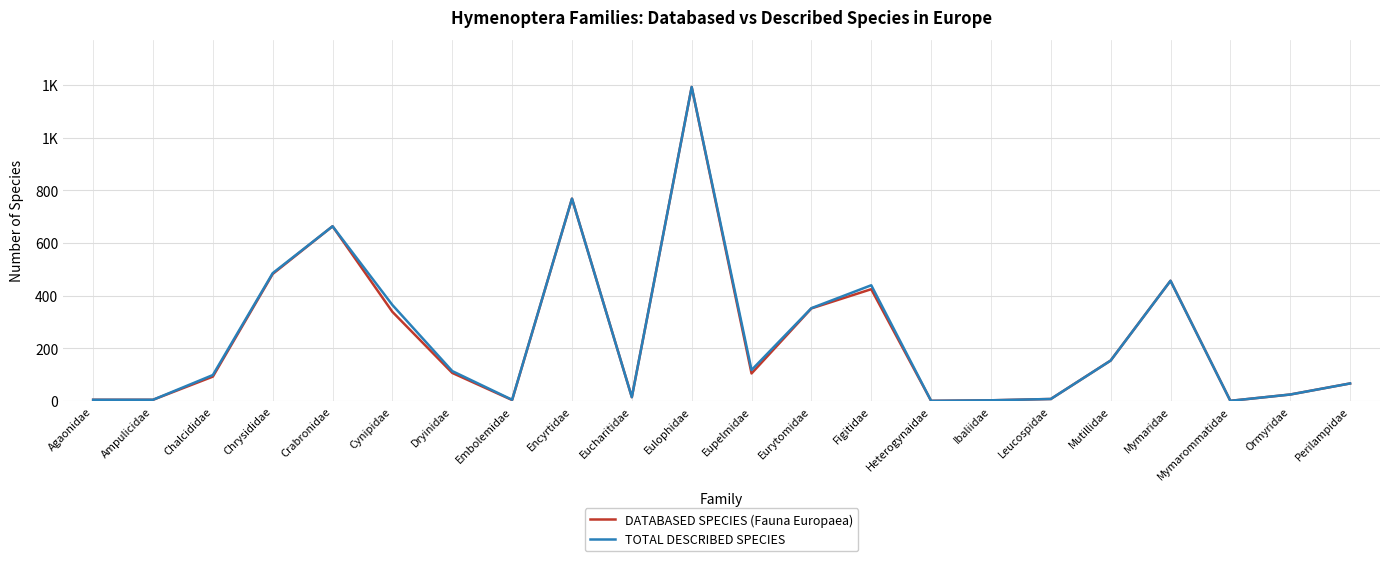

Which category has the highest value across all series?

Eulophidae